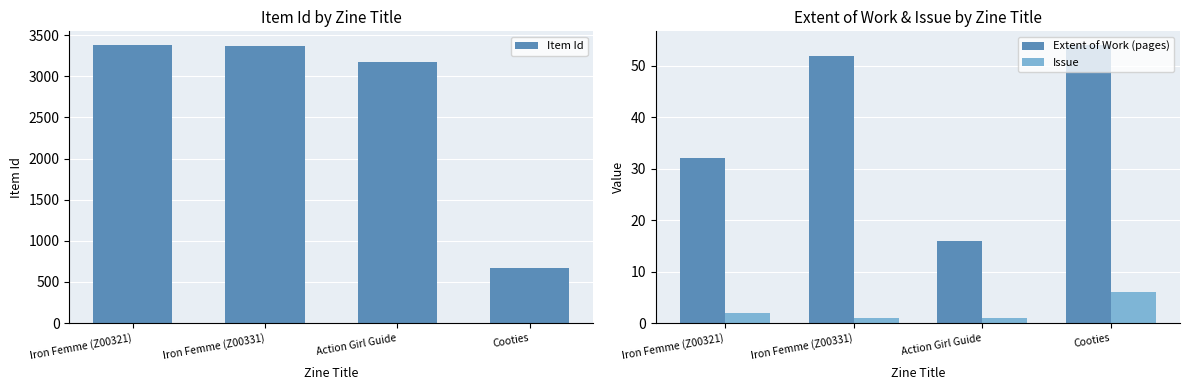

Reading left to right, extract all data points from this chart.

Item Id: Iron Femme (Z00321)=3377	Iron Femme (Z00331)=3373	Action Girl Guide=3171	Cooties=675
Extent of Work (pages): Iron Femme (Z00321)=32	Iron Femme (Z00331)=52	Action Girl Guide=16	Cooties=54
Issue: Iron Femme (Z00321)=2	Iron Femme (Z00331)=1	Action Girl Guide=1	Cooties=6